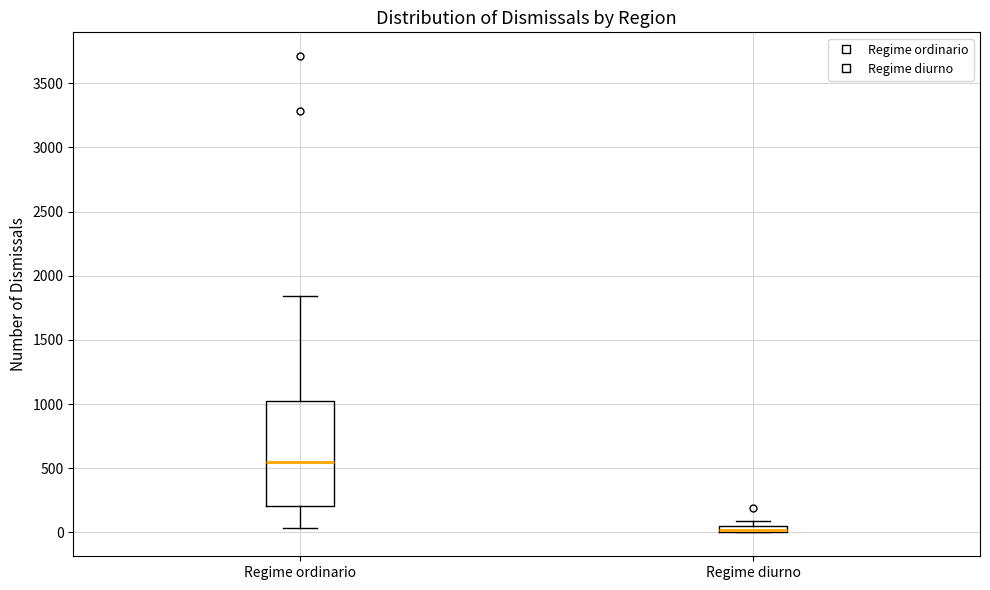

Which box is the tallest, from its lower edge to its upper edge?

Regime ordinario